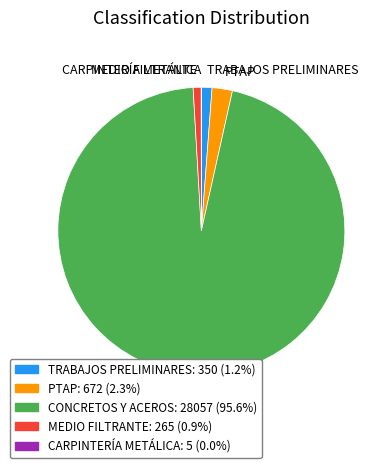

Is the sum of PTAP and TRABAJOS PRELIMINARES greater than half?

No